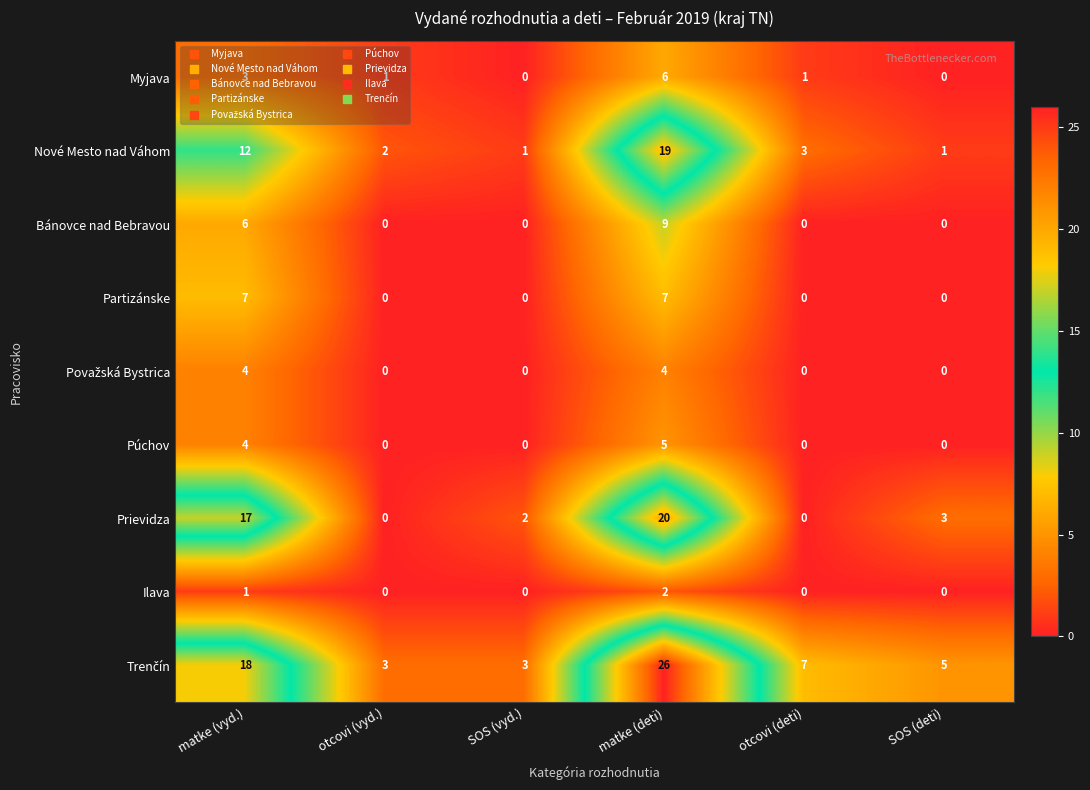

What is the spread (max minus min) of values at SOS (deti)?

5